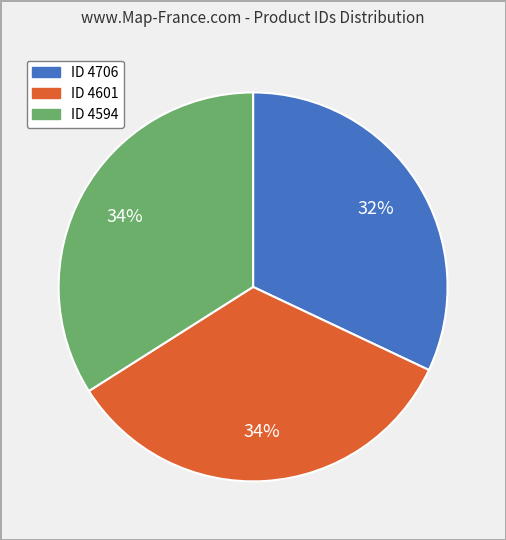

How many segments does this pie chart have?

3